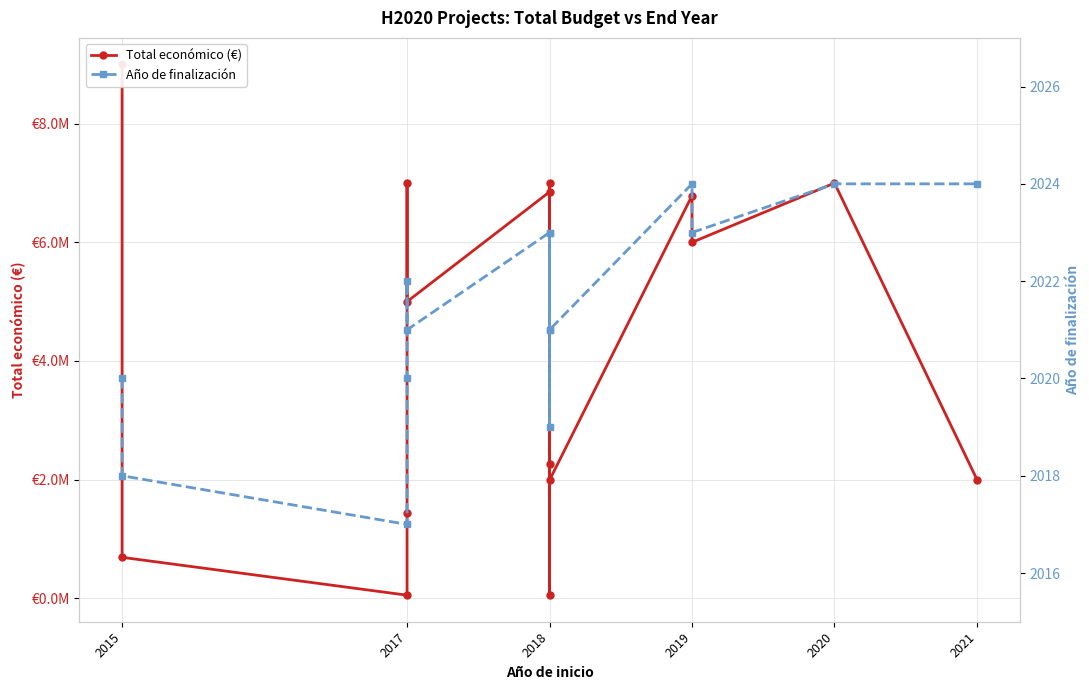

What is the sum of all Año de finalización values?

30320